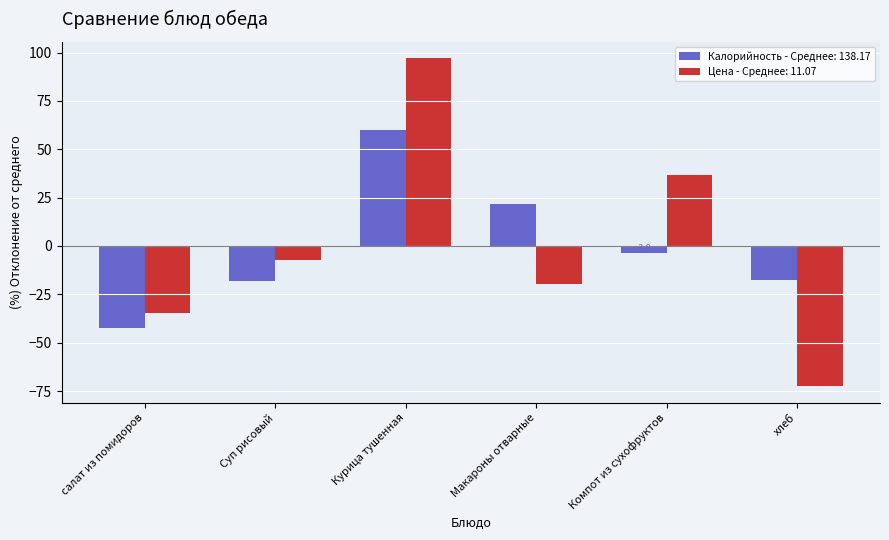

How many data points in Калорийность - Среднее: 138.17 are less than -3?

4